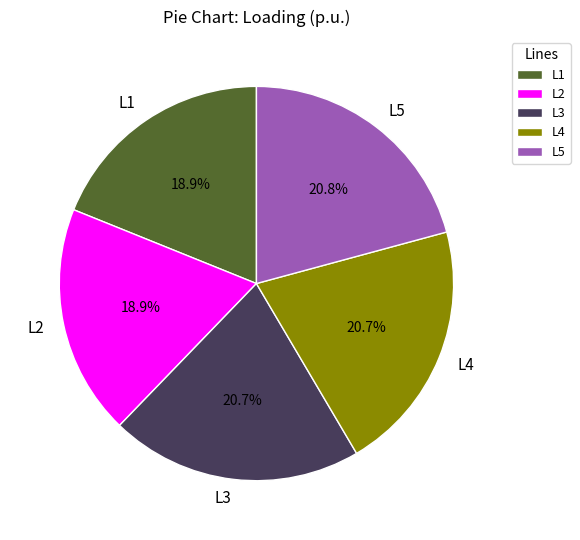

Is L3 the majority of the pie?

No